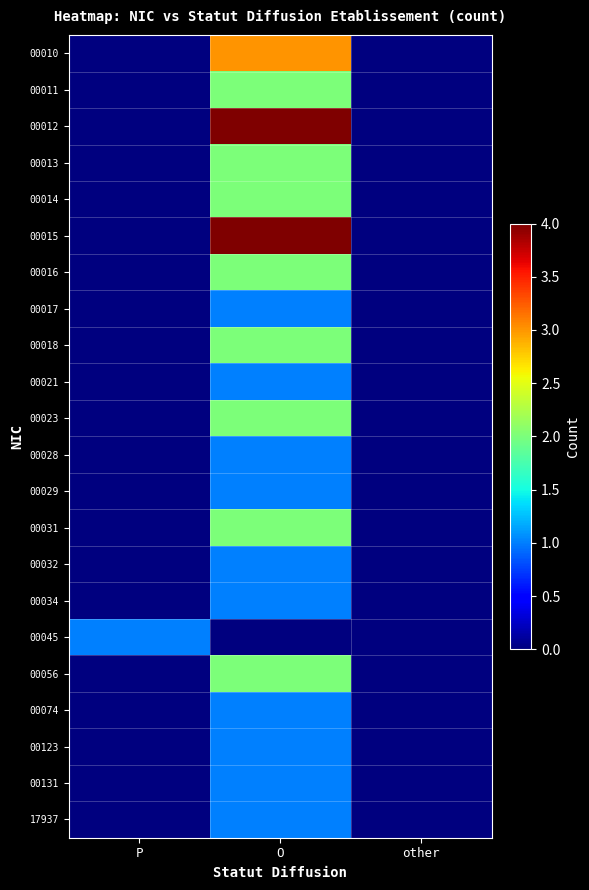

Which series has the largest range (max minus min)?

00012